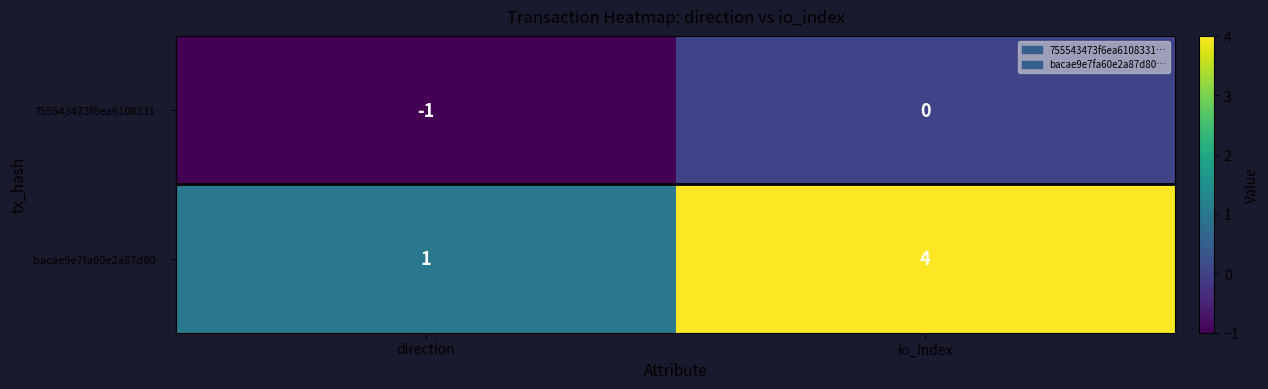

Which label corresponds to the largest value in the chart?

io_index